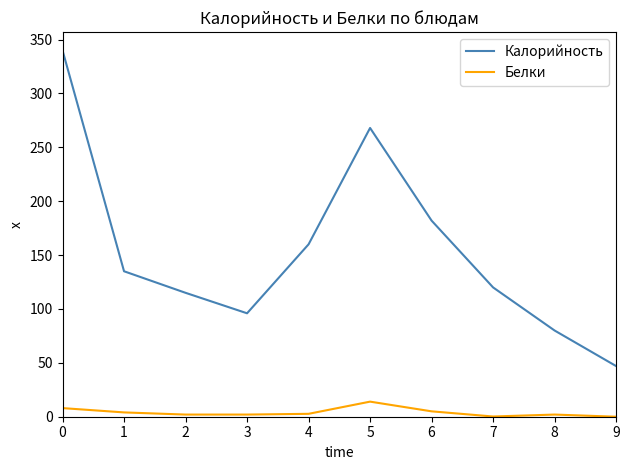

Is the value of Калорийность at 2 greater than the value of Белки at 6?

Yes